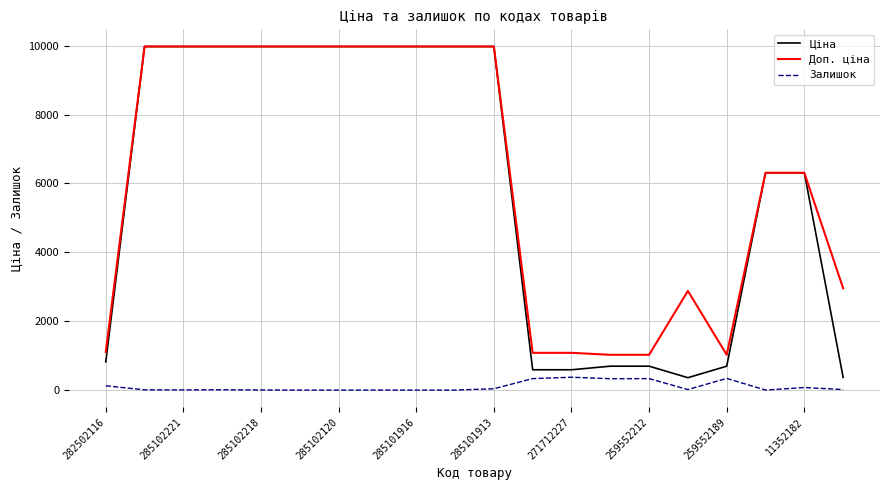

True or false: Залишок and Доп. ціна intersect in this chart.

False